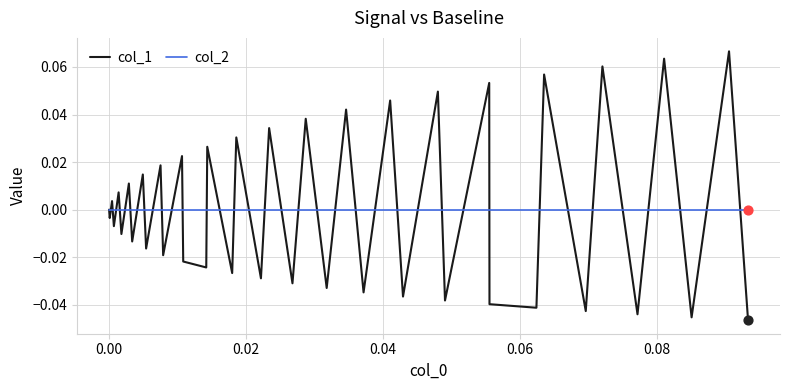

What are all the series names shown in the legend?

col_1, col_2